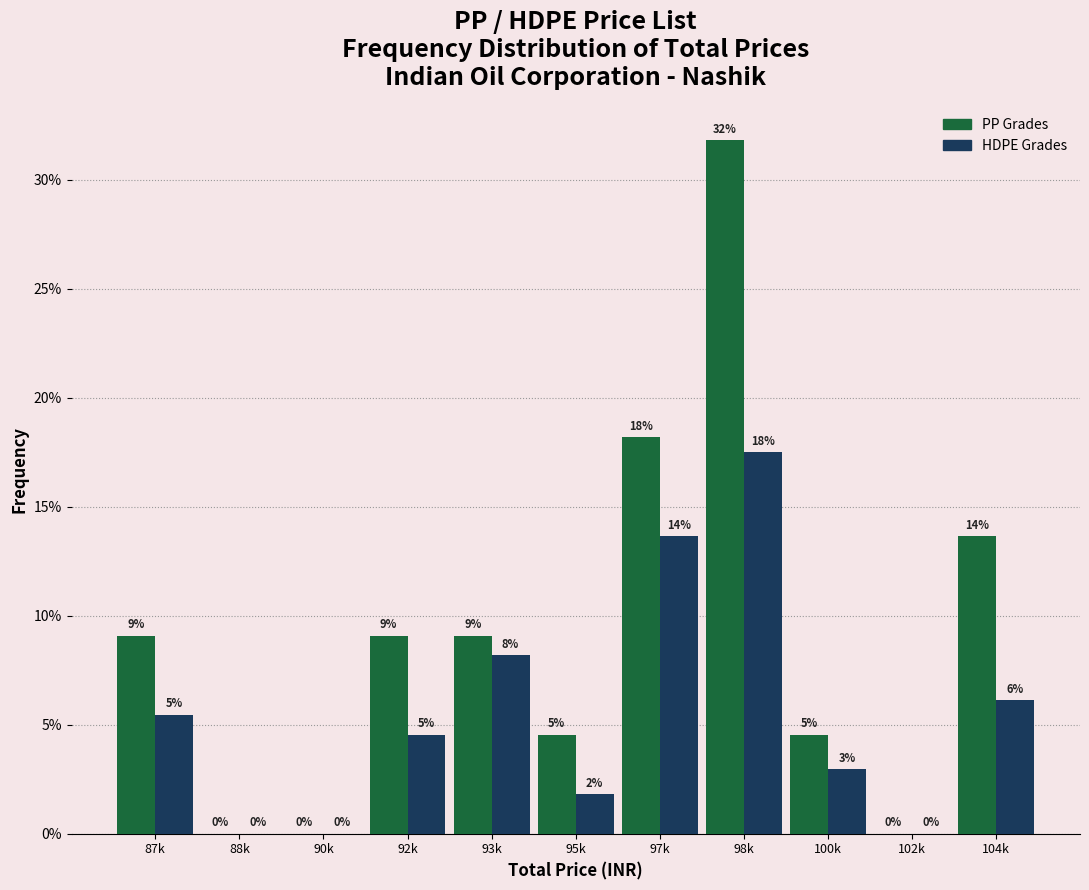

What are all the series names shown in the legend?

PP Grades, HDPE Grades